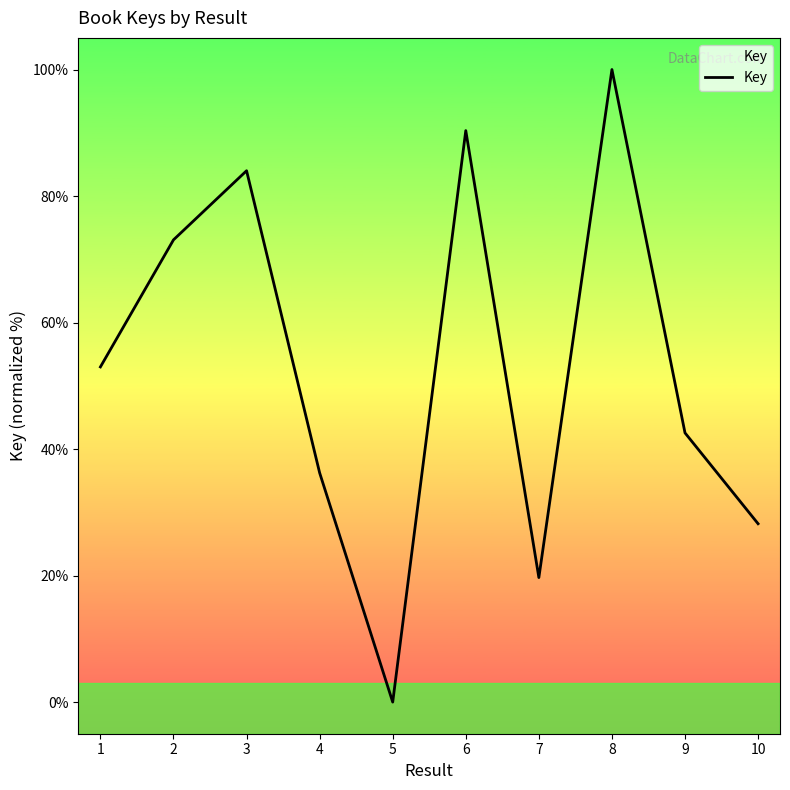

Reading left to right, extract all data points from this chart.

1=53.0	2=73.1	3=84.0	4=36.2	5=0.0	6=90.3	7=19.7	8=100.0	9=42.6	10=28.2